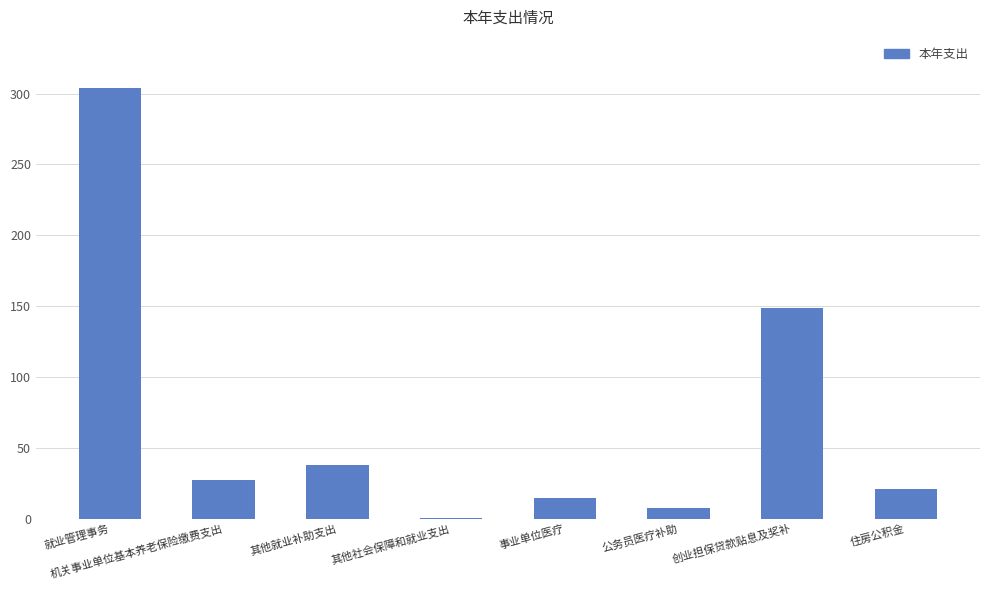

Is it true that the value at 就业管理事务 is 303.6?

True